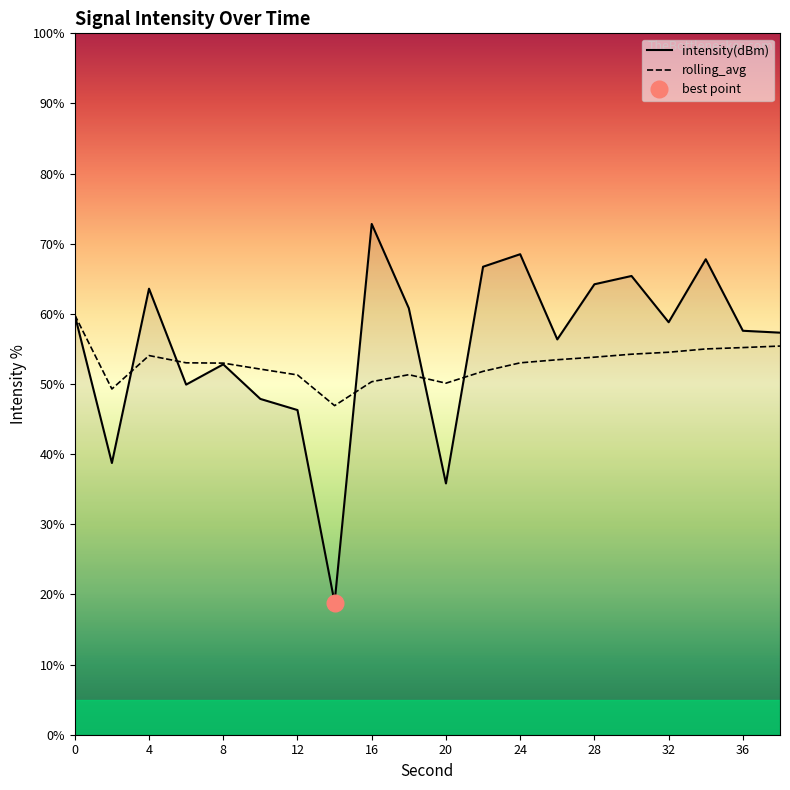

Which category has the highest value in the intensity(dBm) series?

16